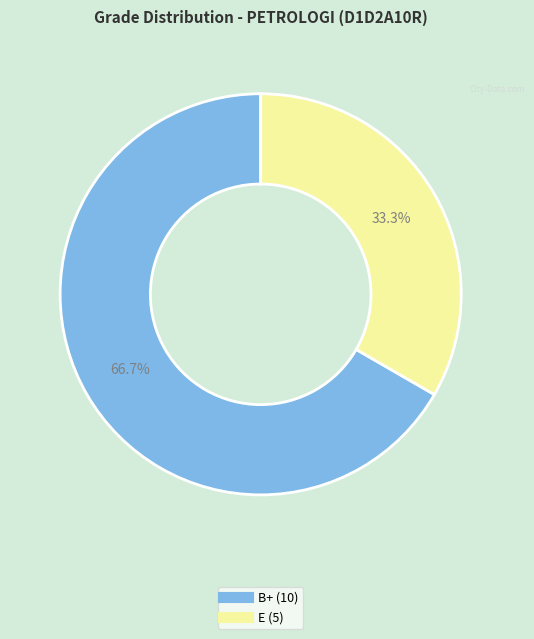

To the nearest percent, what portion does E represent?

33%